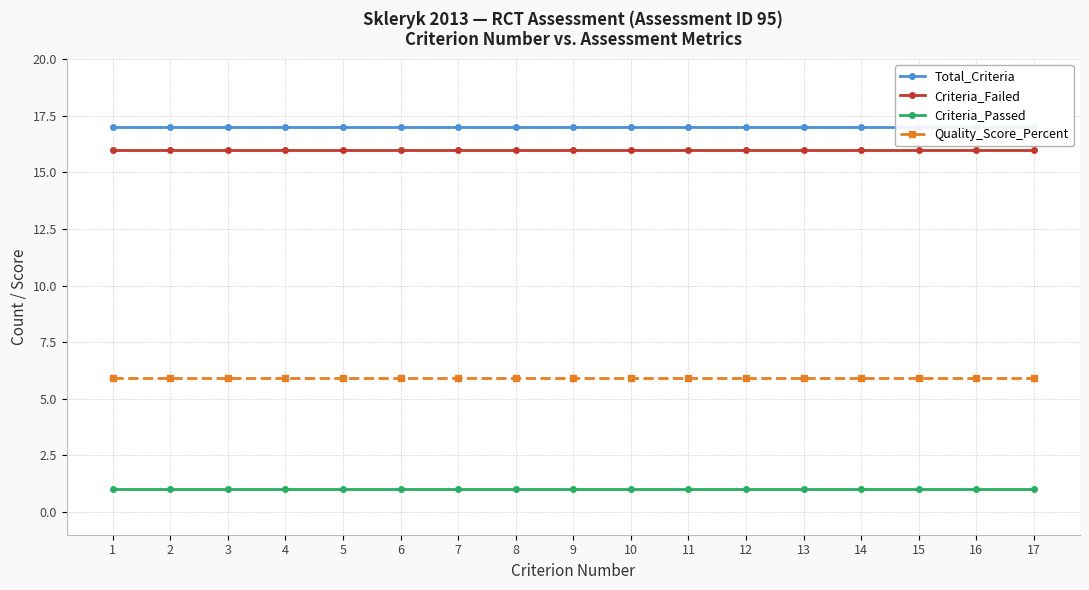

Which has a higher value, 2 or 1?

2